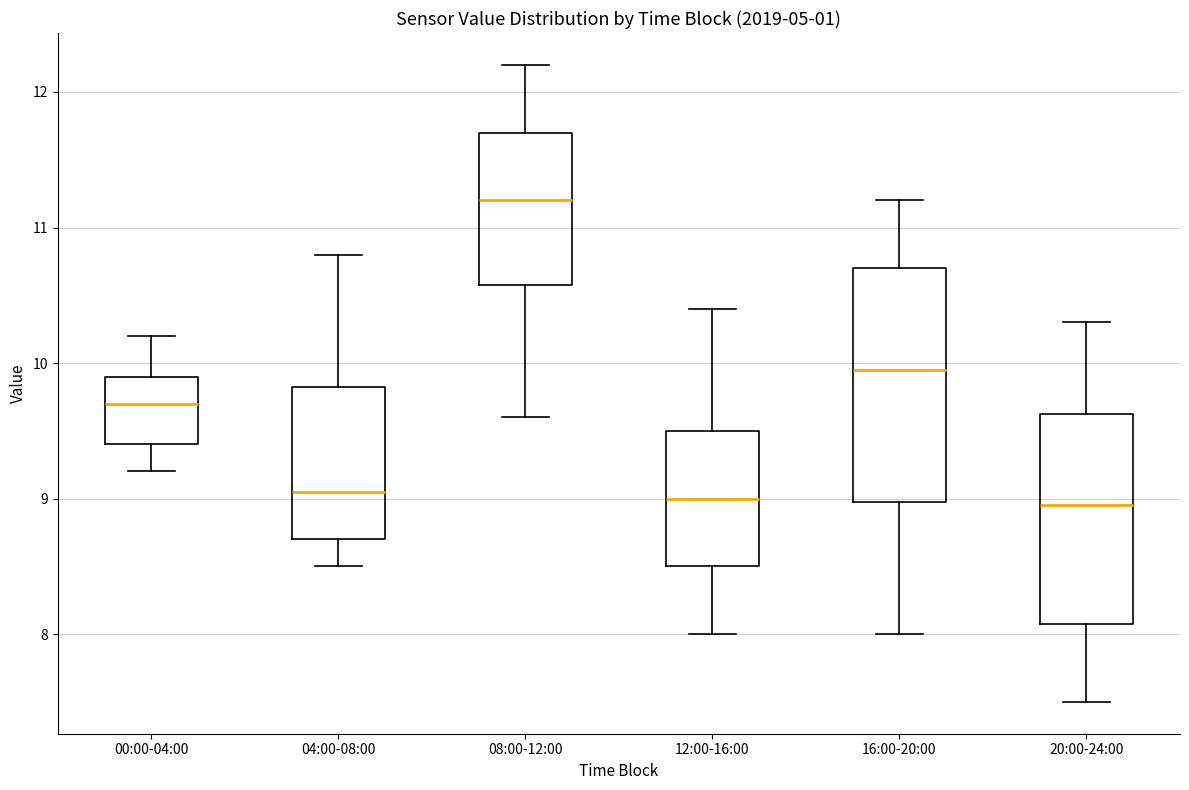

Comparing the boxes themselves (not the whiskers), which one is the tallest?

16:00-20:00